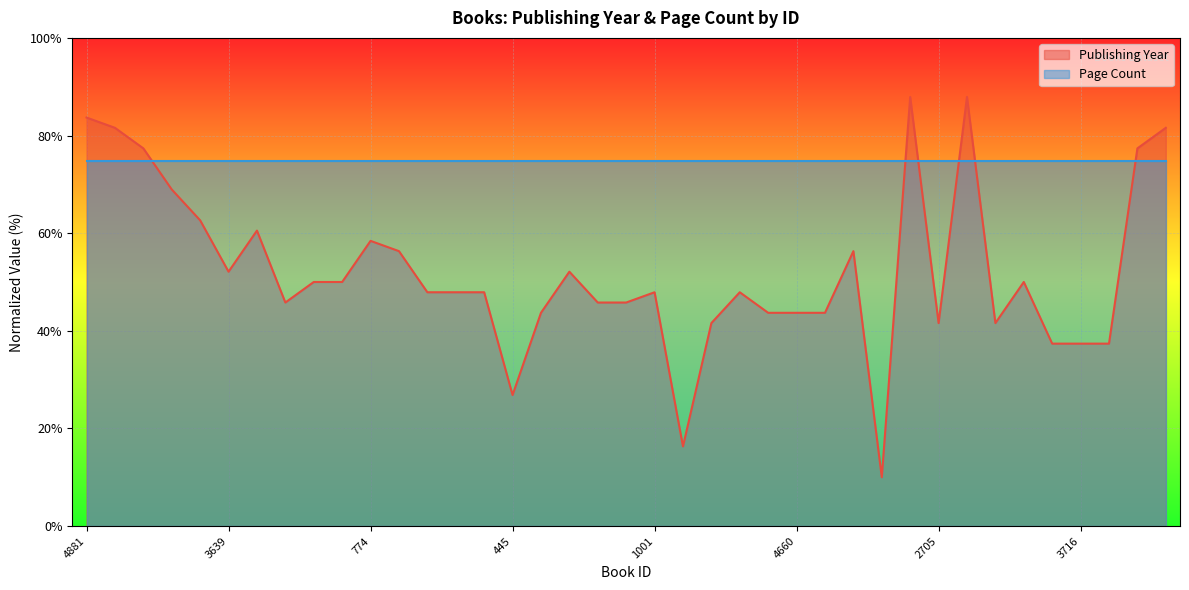

The chart shows a value of 101.5 at 1566. True or false?

False